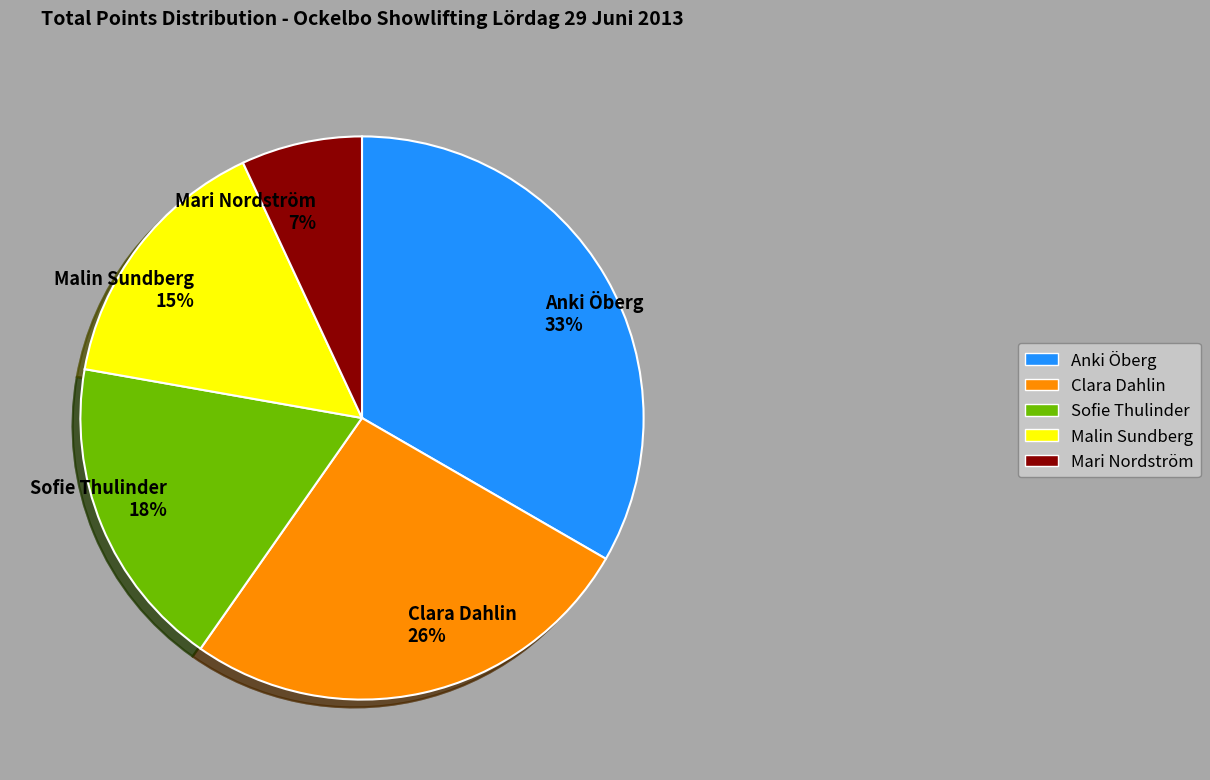

Combined, do Anki Öberg and Sofie Thulinder account for over 50%?

Yes